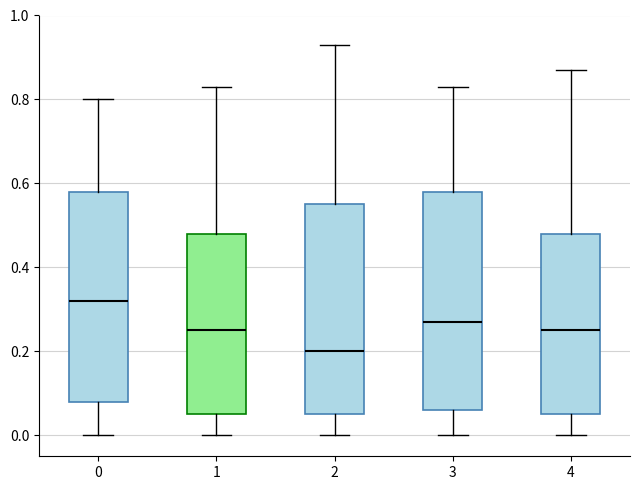

Where does the lower whisker of the box at x = 0 end on the y-axis? The values are not printed on the chart, so give them approximately, as read against the axis.

0.00